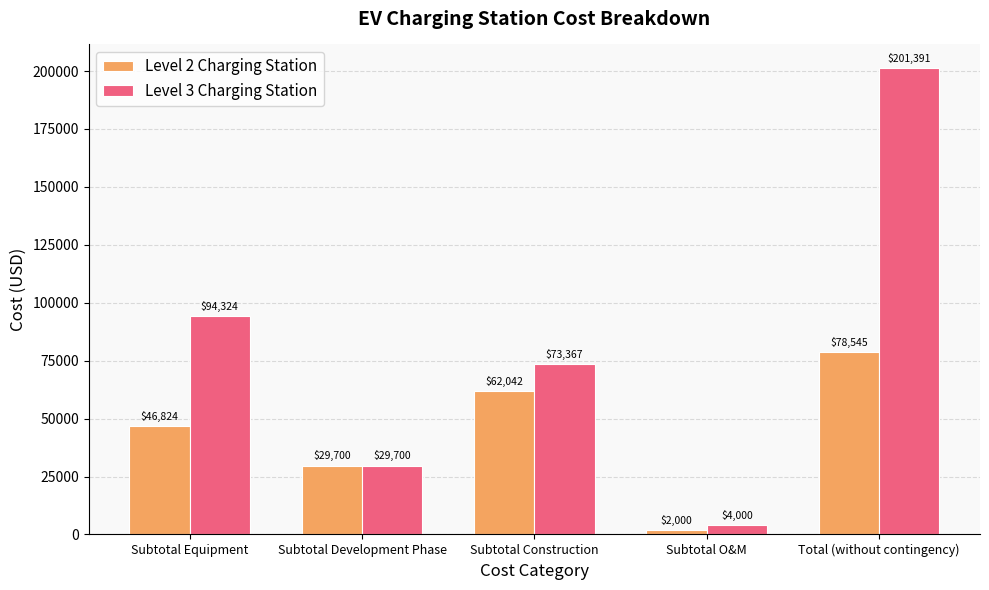

Where does the Level 3 Charging Station series first go above 73367?

Subtotal Equipment